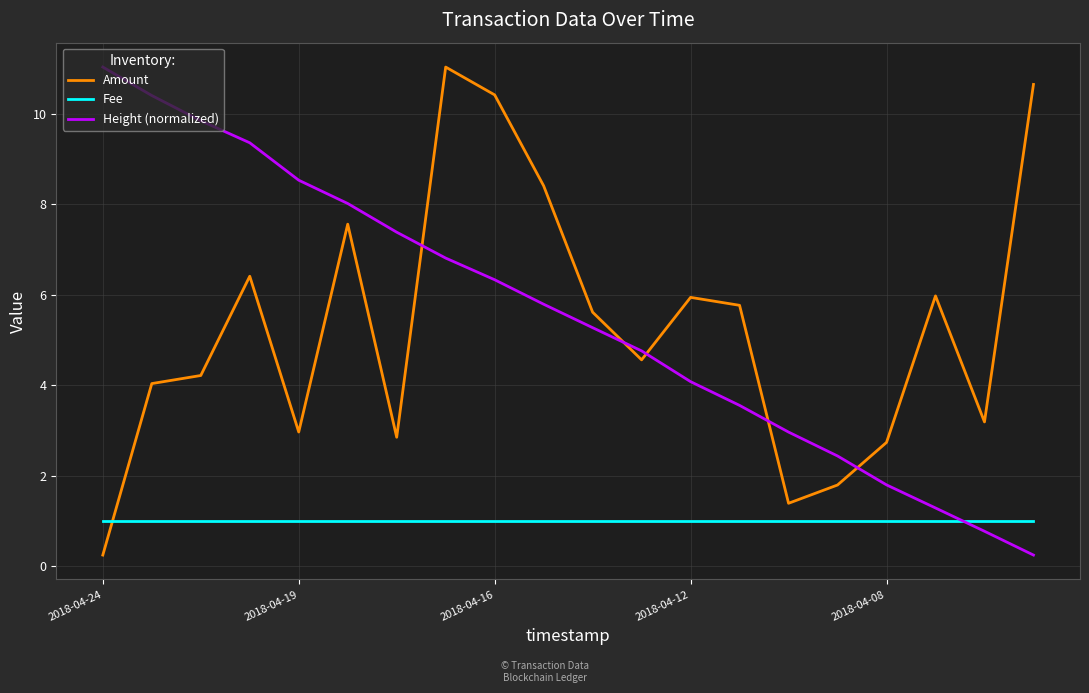

After their last crossing, which series has the higher values: Height (normalized) or Fee?

Fee